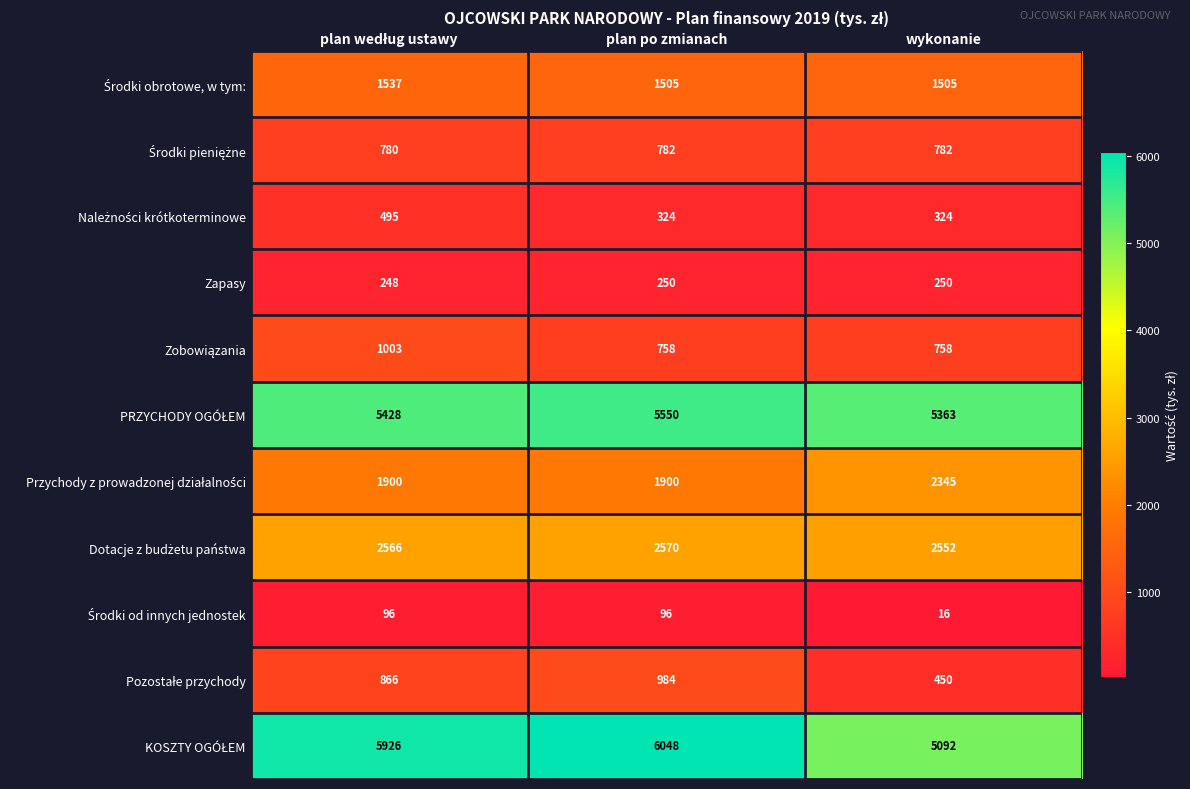

At which category does the chart reach its minimum across all series?

wykonanie